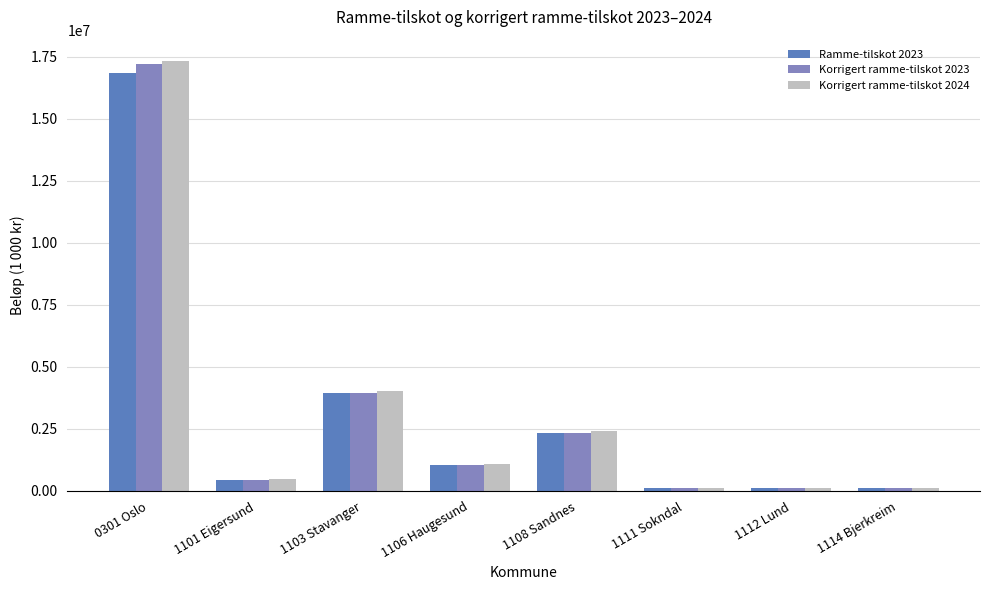

Which series has the widest spread of values?

Korrigert ramme-tilskot 2024